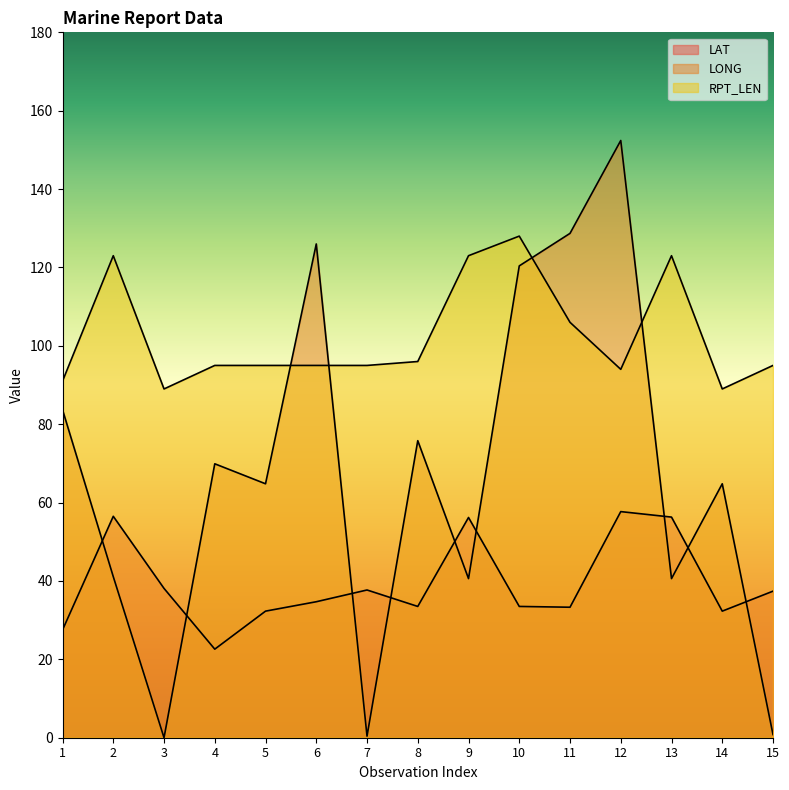

Which category has the lowest value in the LAT series?

4